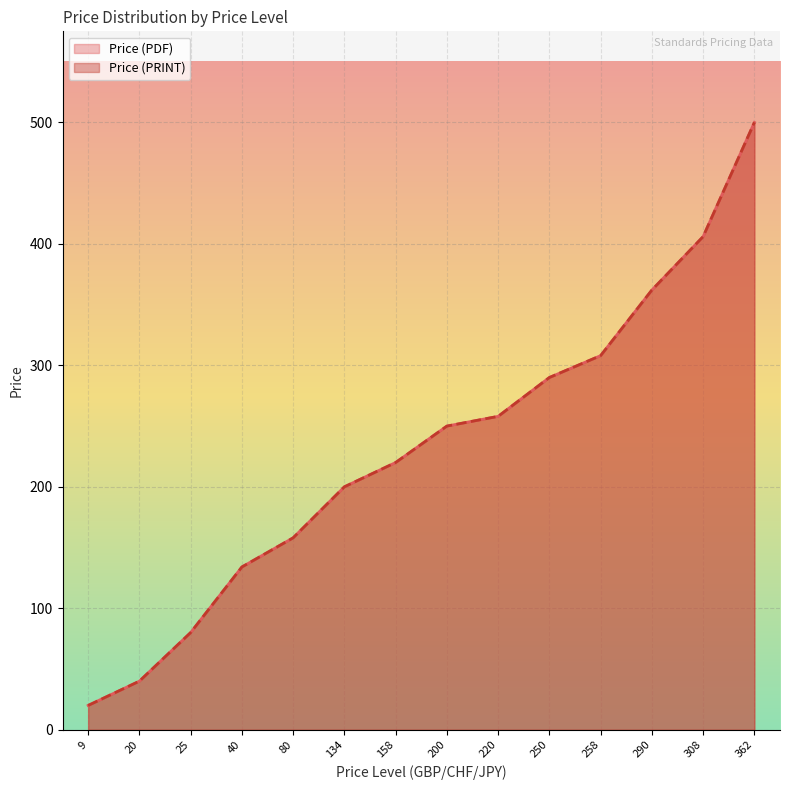

How many data points does each series have?

14